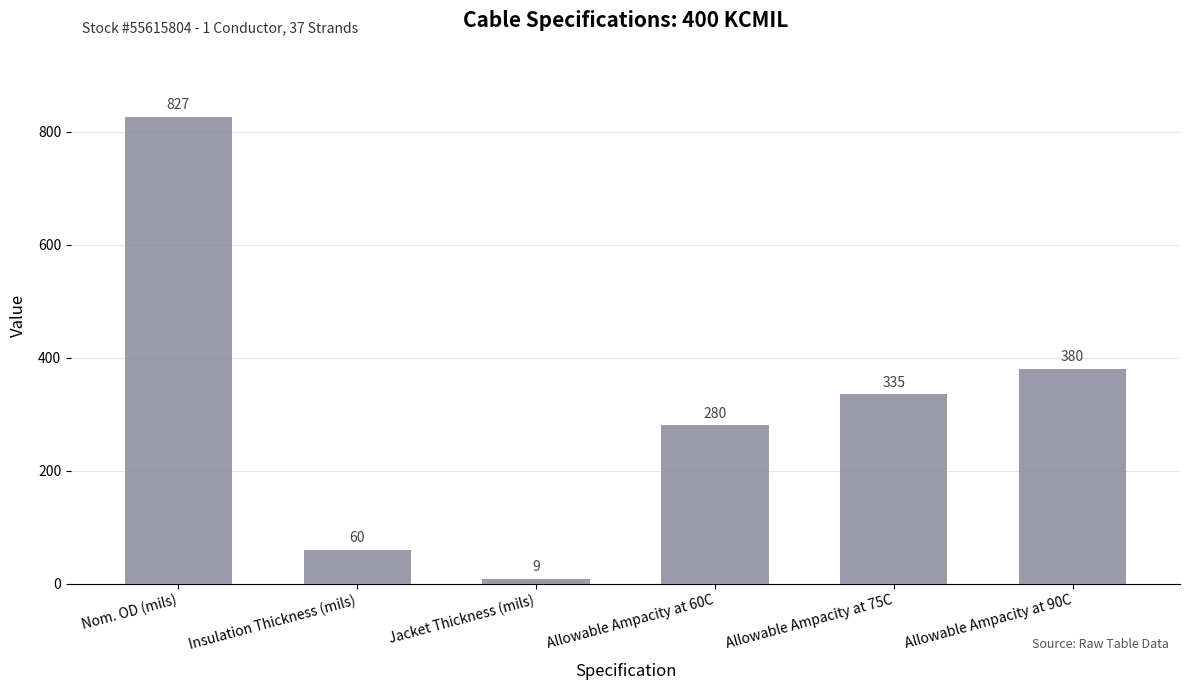

What is the difference between the maximum and minimum values?

818